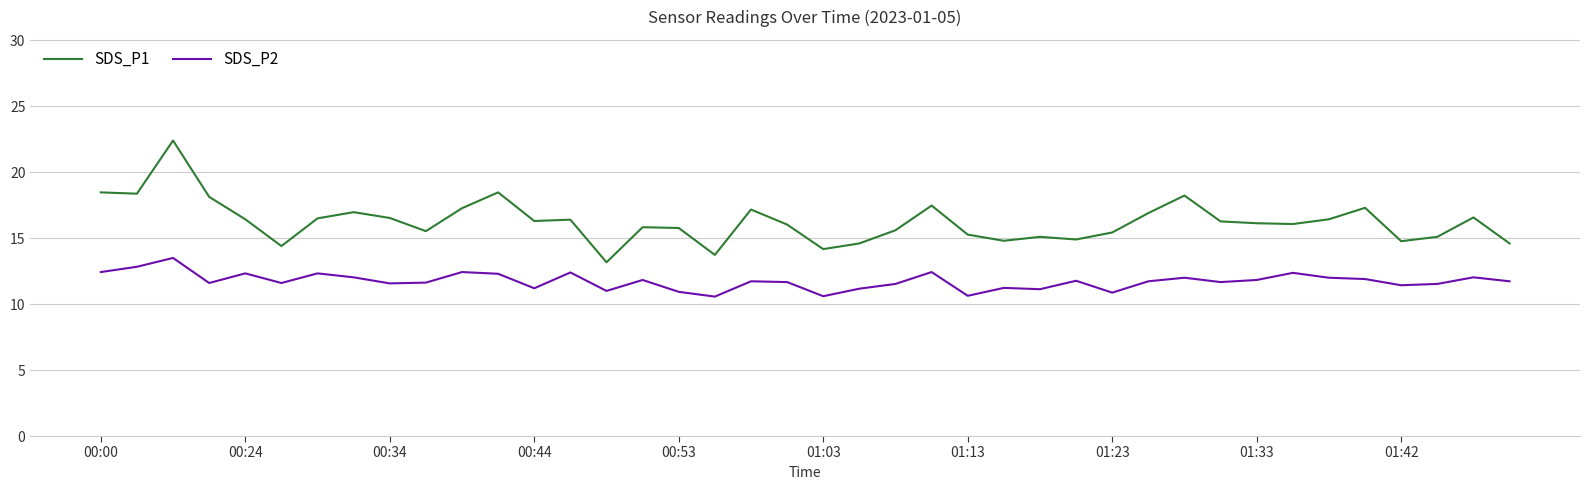

Which series has the widest spread of values?

SDS_P1